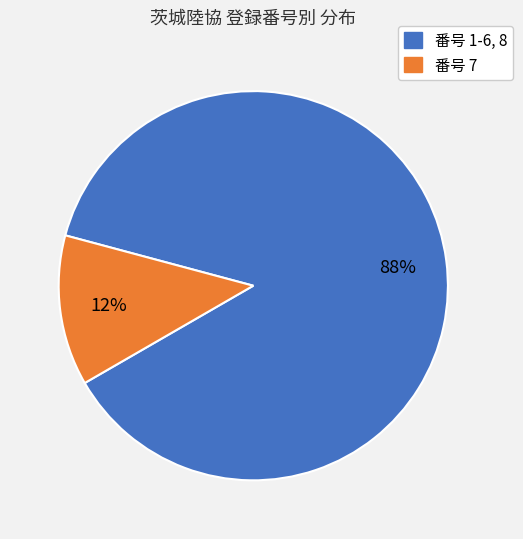

Does any single category account for the majority?

Yes